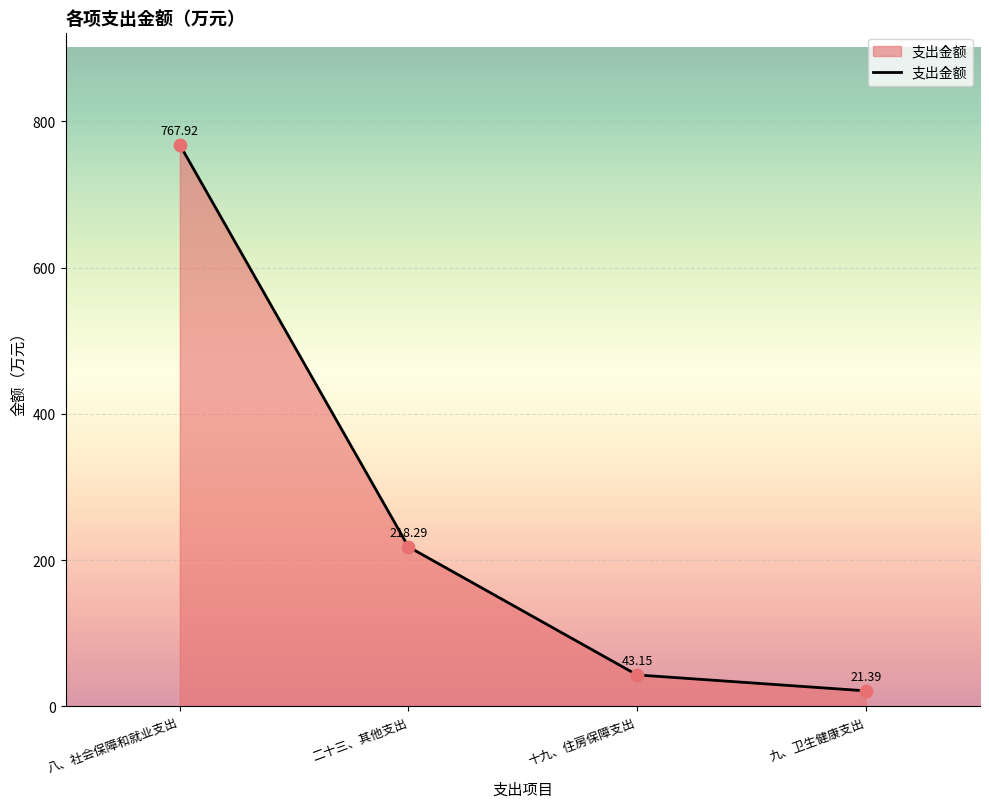

Between 十九、住房保障支出 and 九、卫生健康支出, which is larger?

十九、住房保障支出